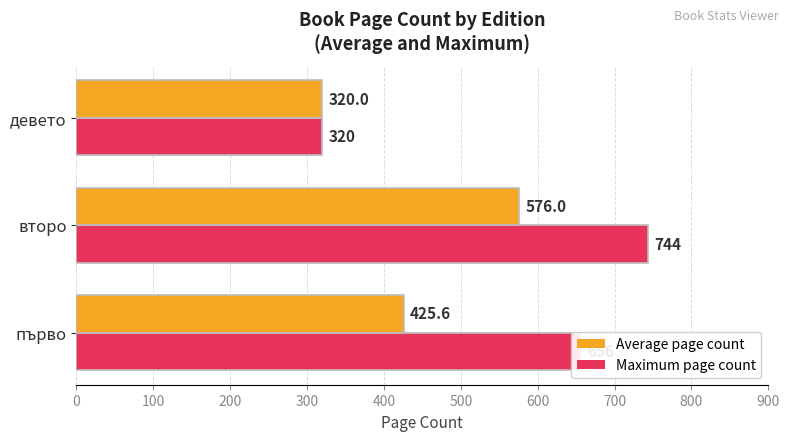

At which label is Average page count closest to 448?

първо